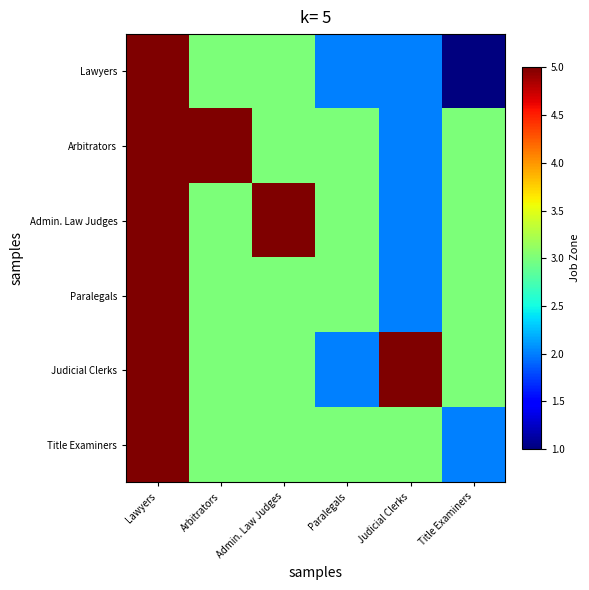

At which category is the sum across all series the highest?

Lawyers